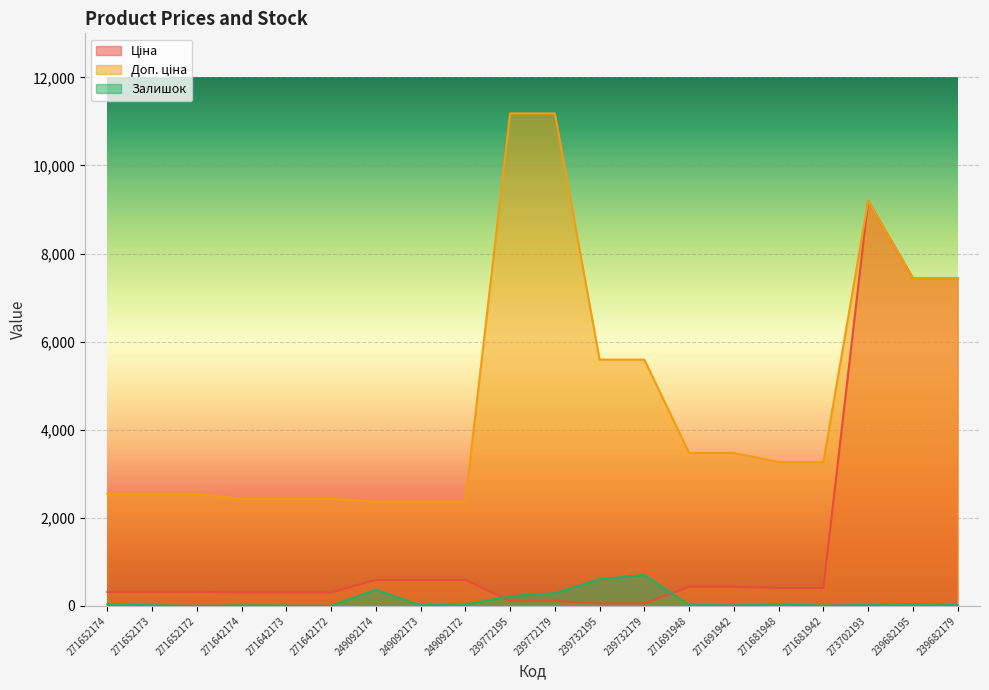

How many distinct data groups are displayed?

3